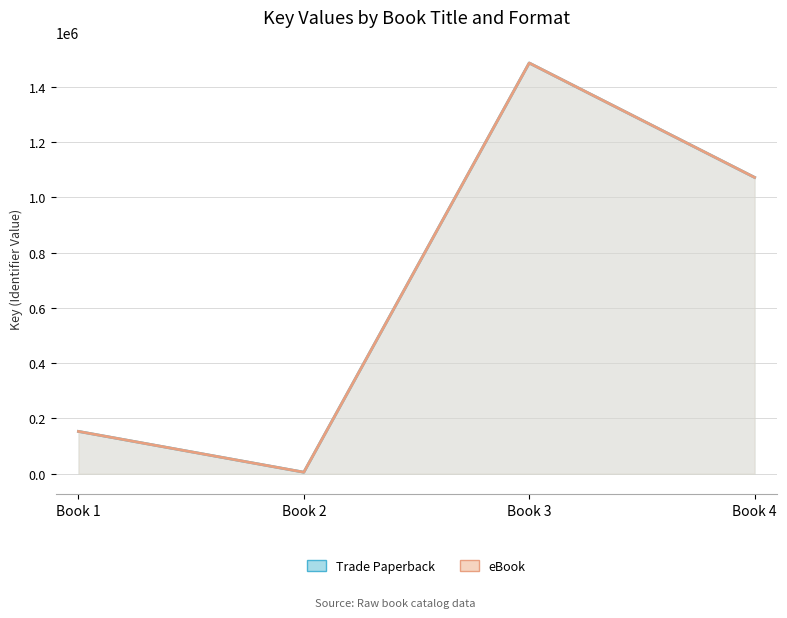

True or false: eBook and Trade Paperback cross at least once.

False